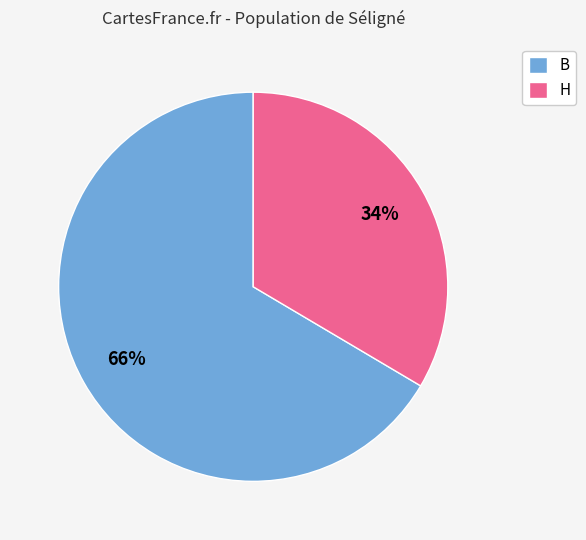

The H slice represents 34% of the pie. True or false?

True